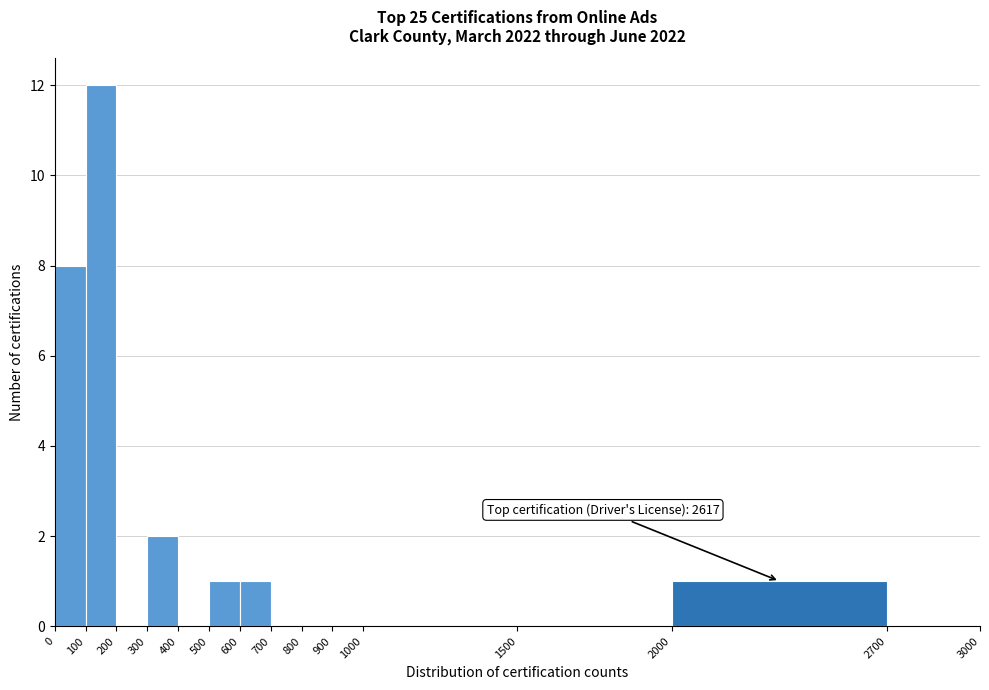

Over which range of the x-axis is the bar tallest?

100 to 200